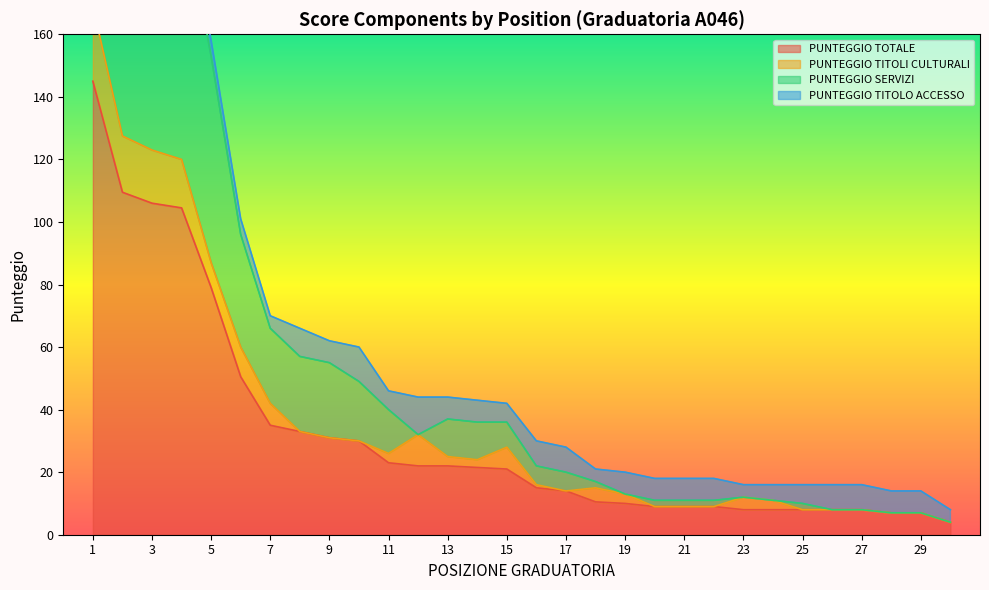

What is the difference between the second highest and minimum values in the PUNTEGGIO SERVIZI series?

206.0